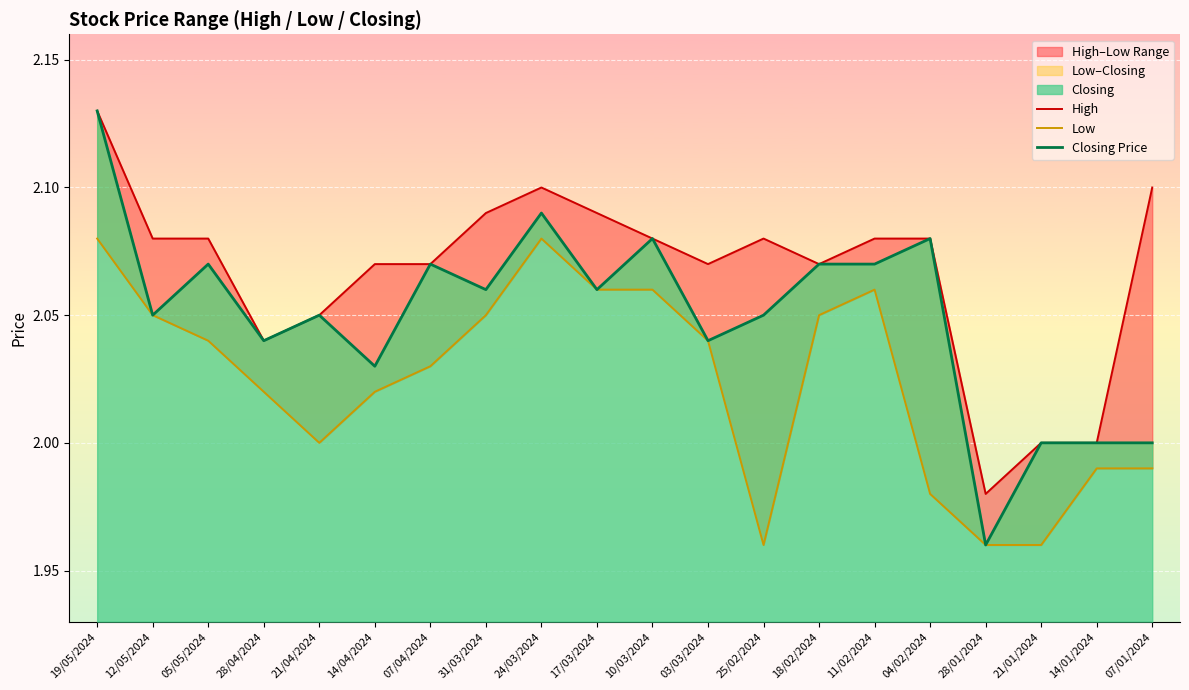

How many interior local peaks does the Low series have?

2